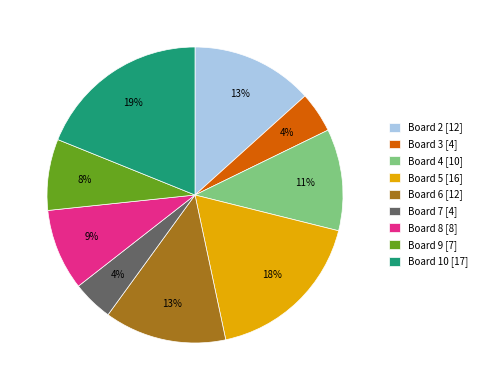

Count the number of slices in the pie.

9